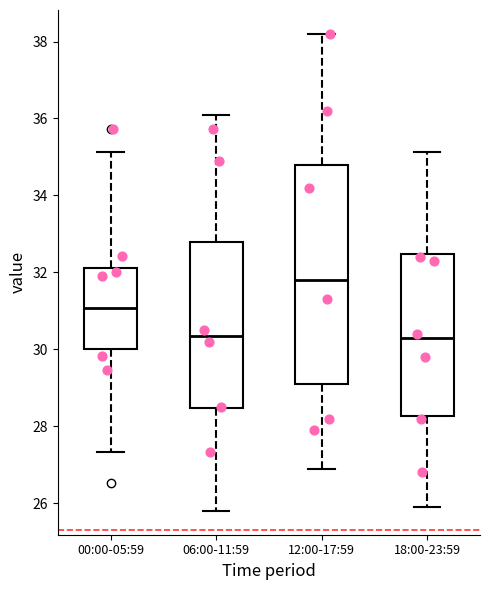

Reading left to right, transcribe this box plot: for each box, give where its median line is, the range the box spans, and where its two whiskers end, as read against the y-axis. The values are not printed on the chart, so give them approximately, as read against the axis.

00:00-05:59: median 31.0, box 30.0 to 32.2, whiskers 27.4 to 35.2
06:00-11:59: median 30.4, box 28.4 to 32.8, whiskers 25.8 to 36.2
12:00-17:59: median 31.8, box 29.2 to 34.8, whiskers 27.0 to 38.2
18:00-23:59: median 30.4, box 28.2 to 32.4, whiskers 26.0 to 35.2